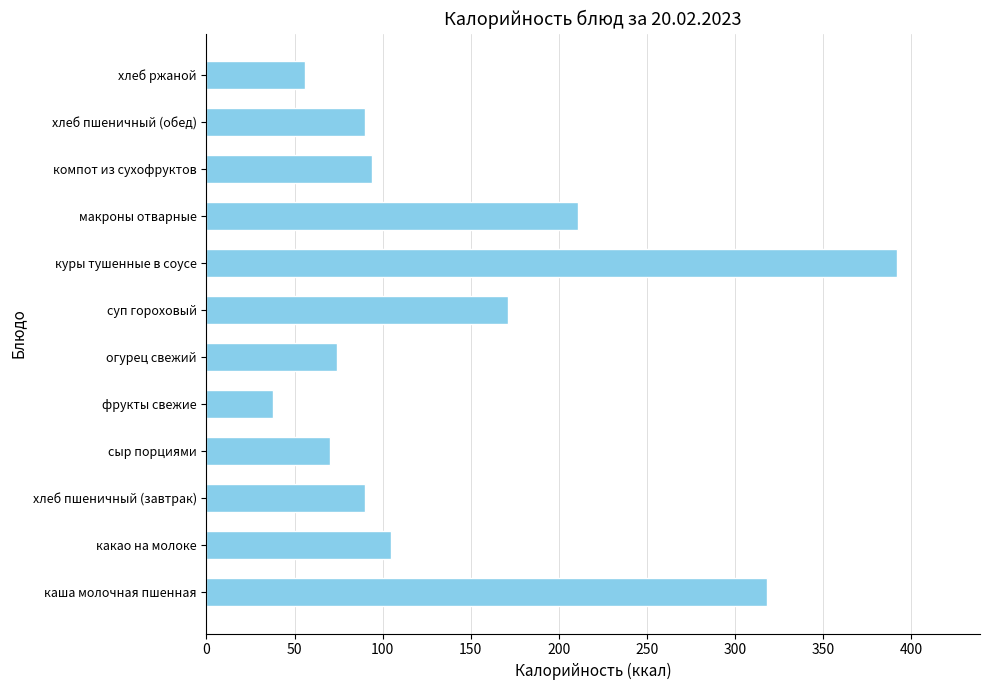

What is the greatest value displayed?

392